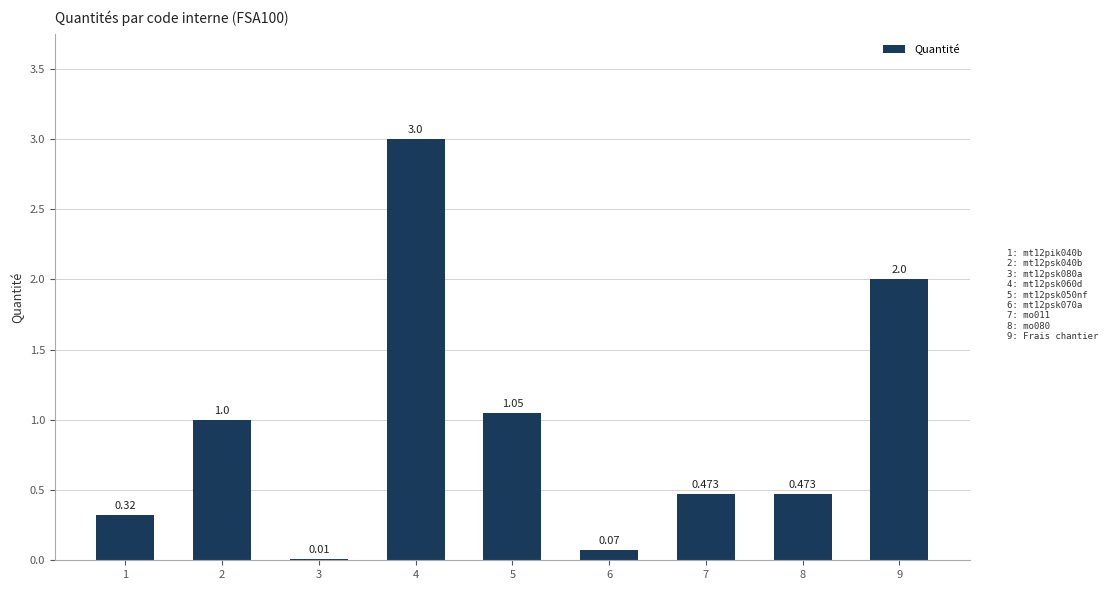

What is the difference between the second highest and minimum values?

2.0